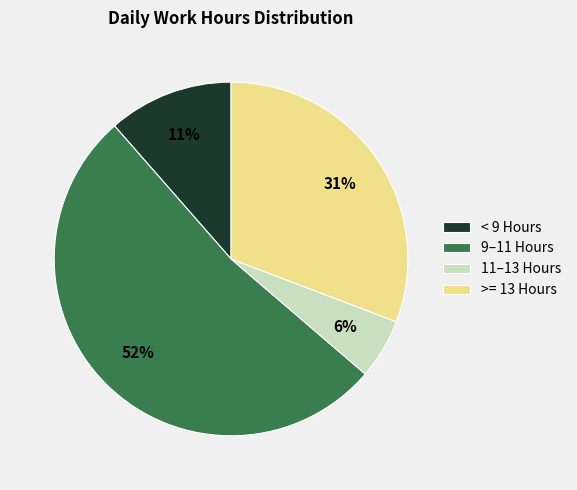

Rank the categories by value from highest to lowest.

9–11 Hours, >= 13 Hours, < 9 Hours, 11–13 Hours